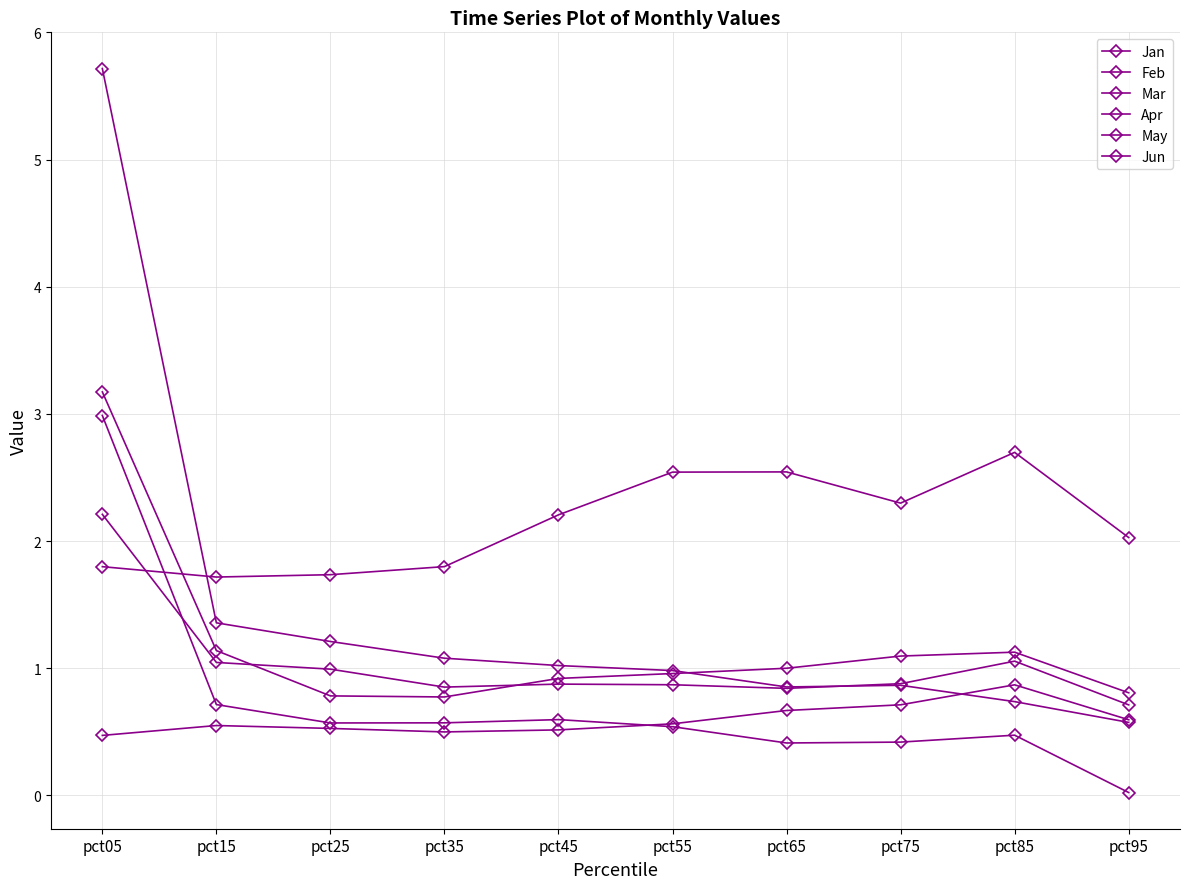

In Jun, how many points are lower than both neighbors (excluding endpoints)?

2